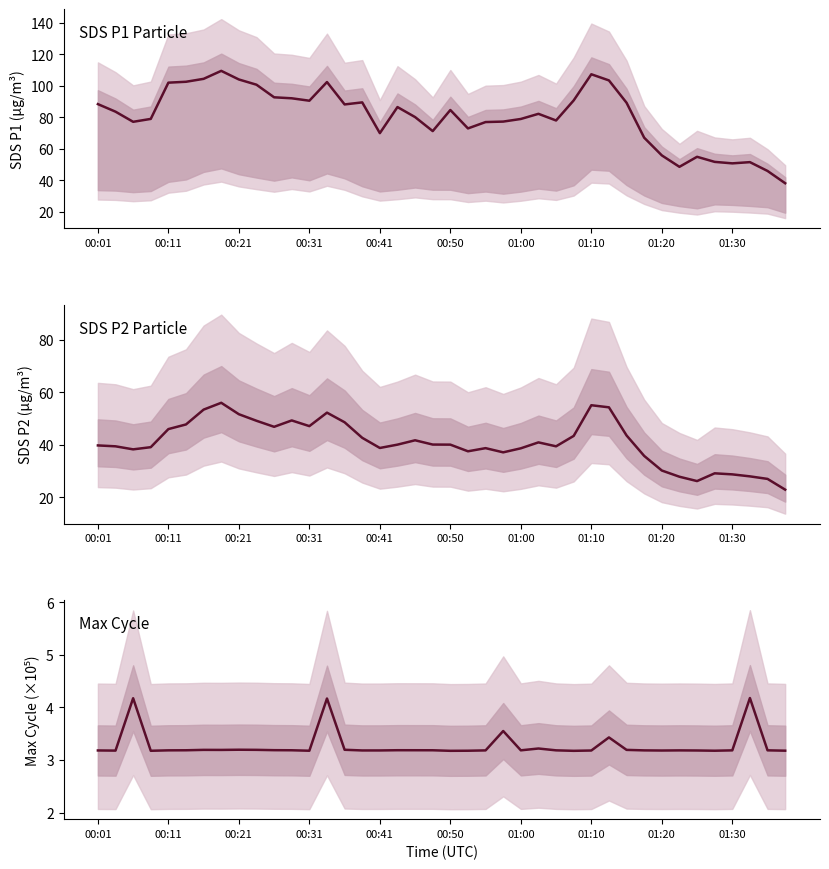

True or false: SDS_P2 has more than 1 interior local peaks.

True